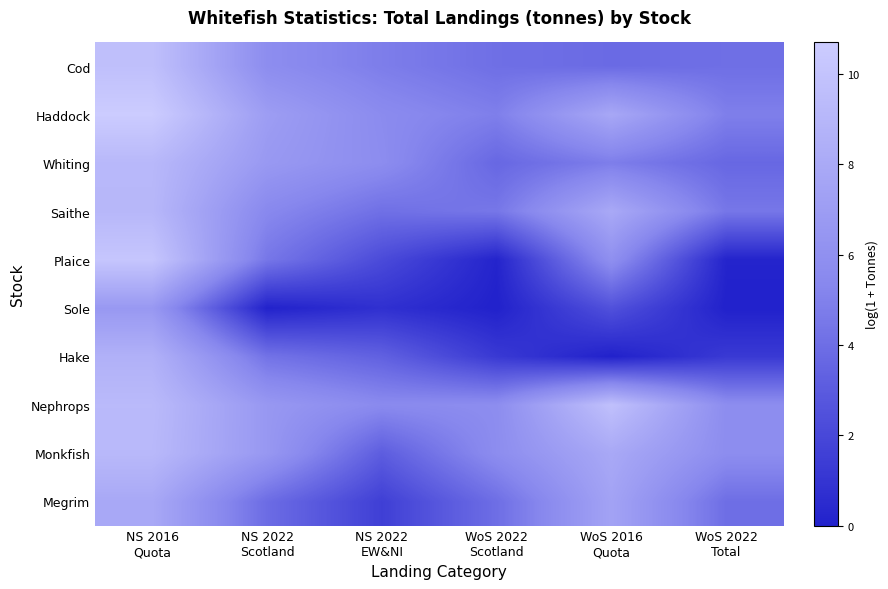

Count the number of data series in this chart.

10